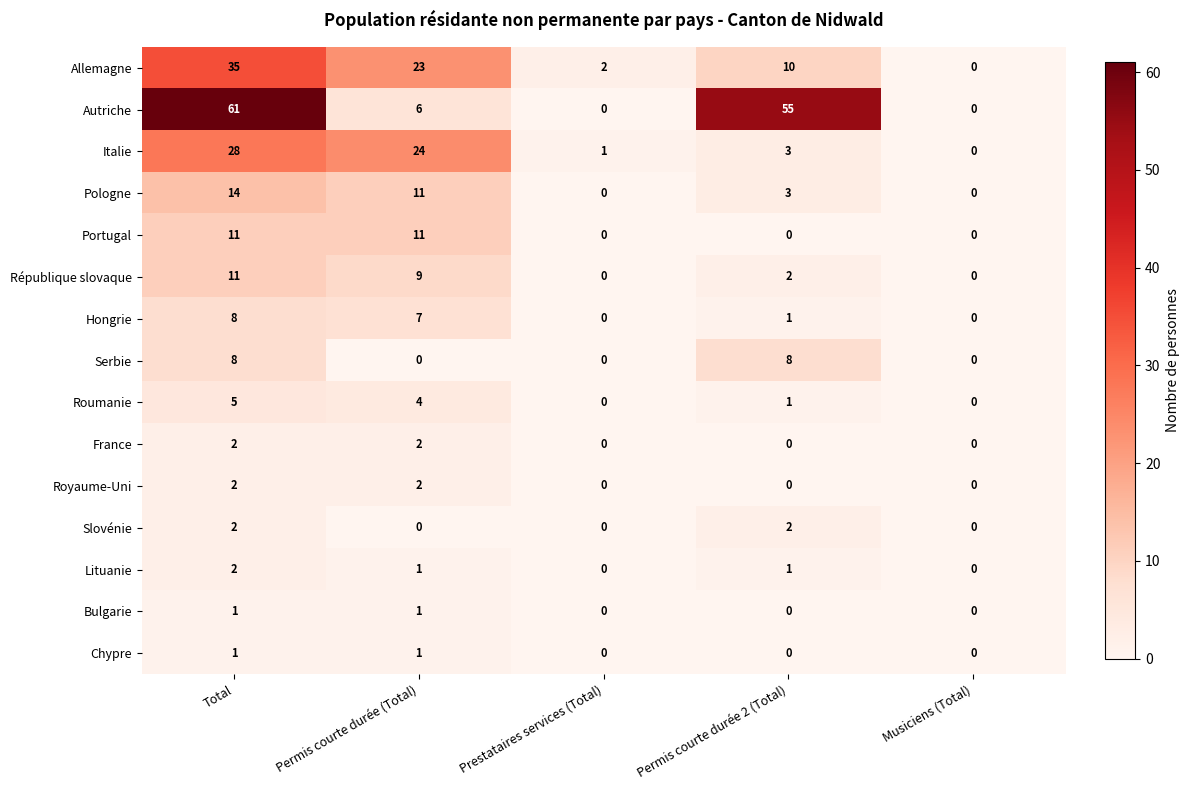

At which category is the sum across all series the highest?

Total